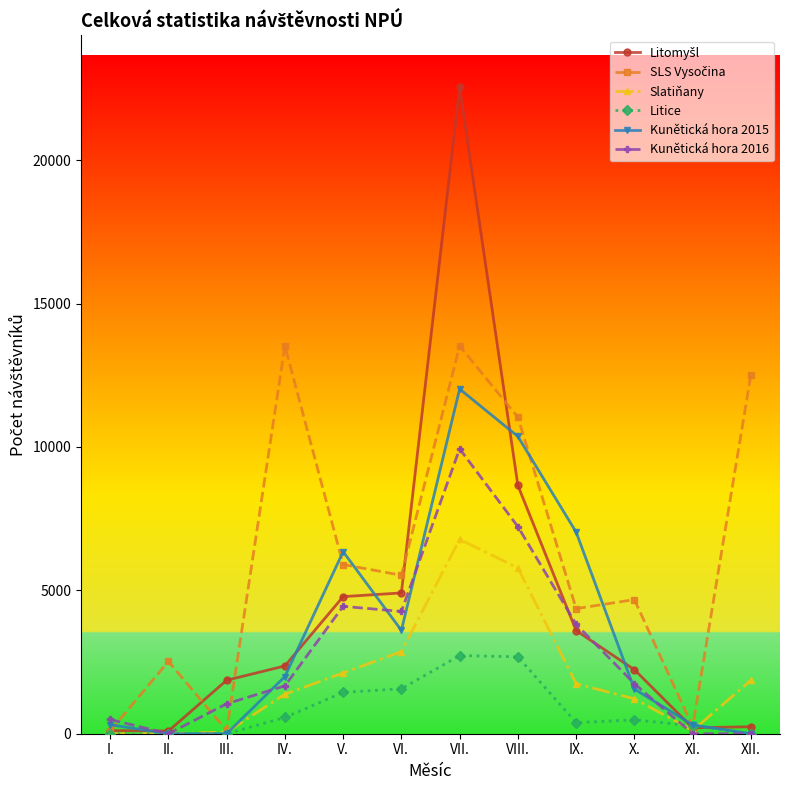

What is the label of the 8th point from the right?

V.